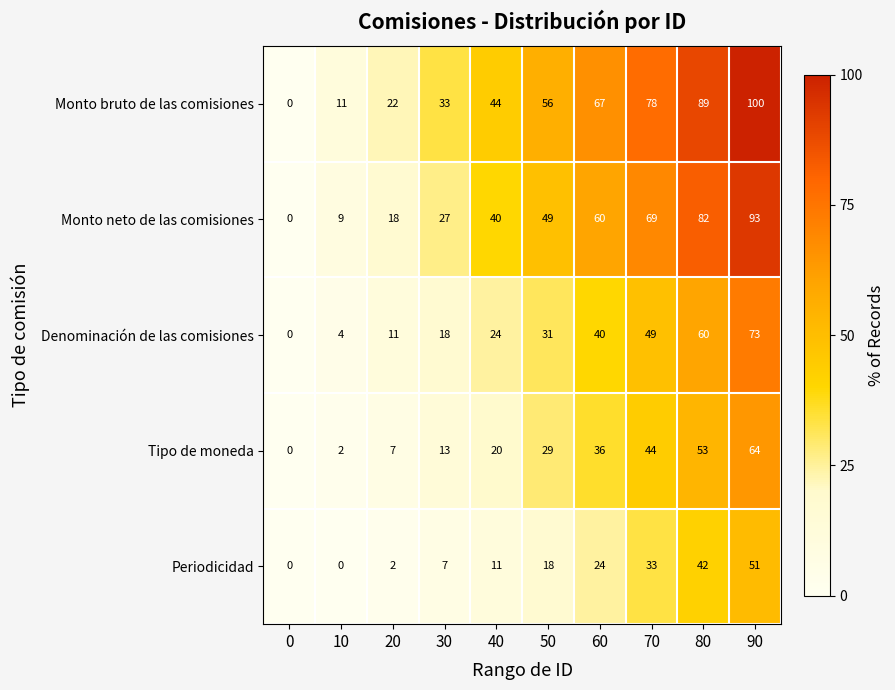

Rank the series by their maximum value, from highest to lowest.

Monto bruto de las comisiones, Monto neto de las comisiones, Denominación de las comisiones, Tipo de moneda, Periodicidad